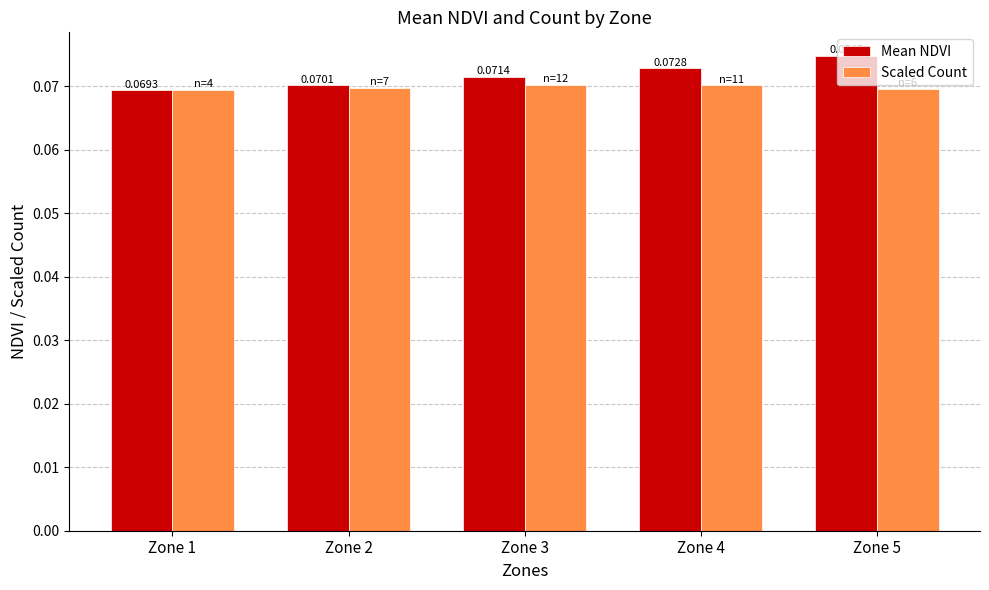

At how many categories does at least one series exceed 0?

5